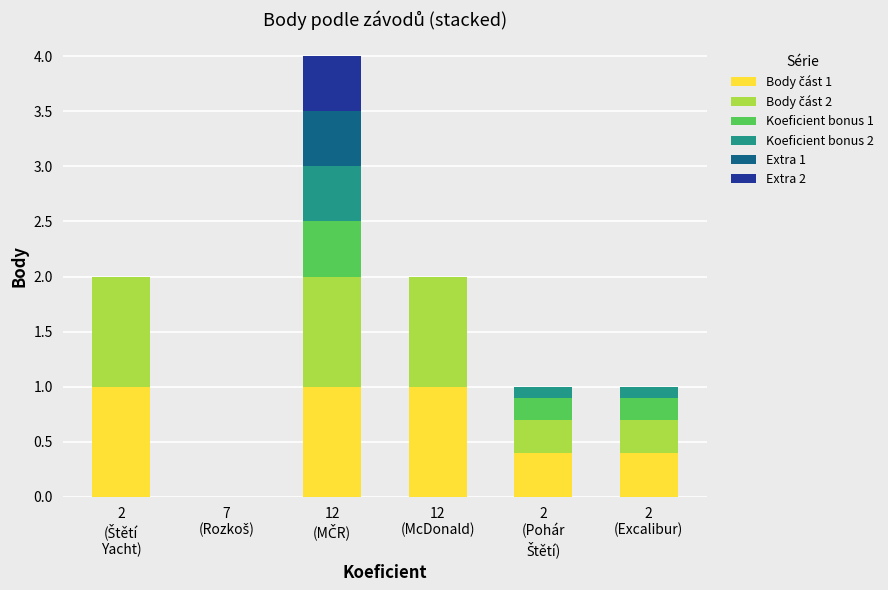

The Koeficient bonus 1 series shows 0.2 at 2
(Excalibur). True or false?

True